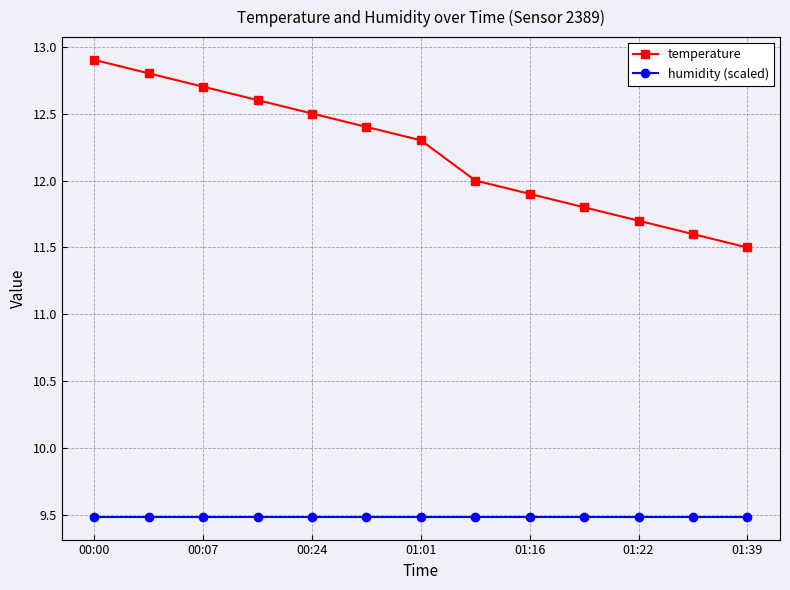

Which series has the largest total across all categories?

temperature